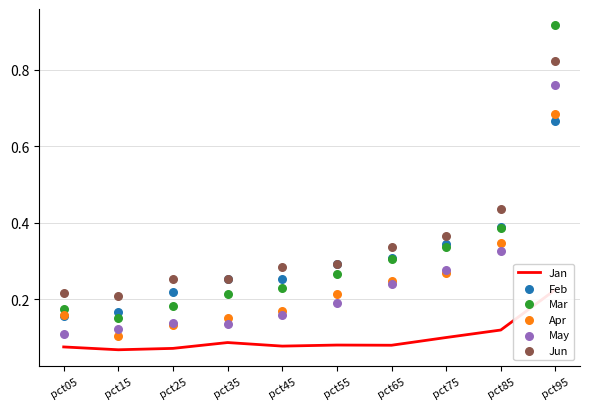

What are all the series names shown in the legend?

Jan, Feb, Mar, Apr, May, Jun